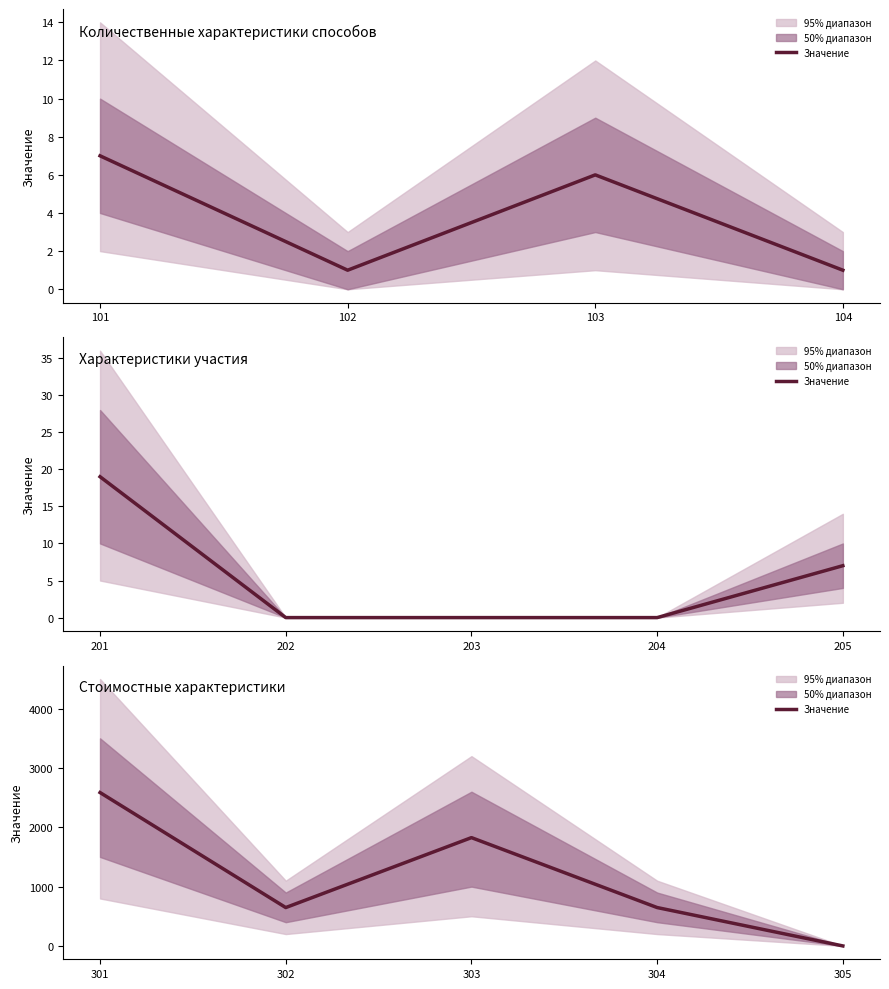

How many lines are shown in the chart?

1